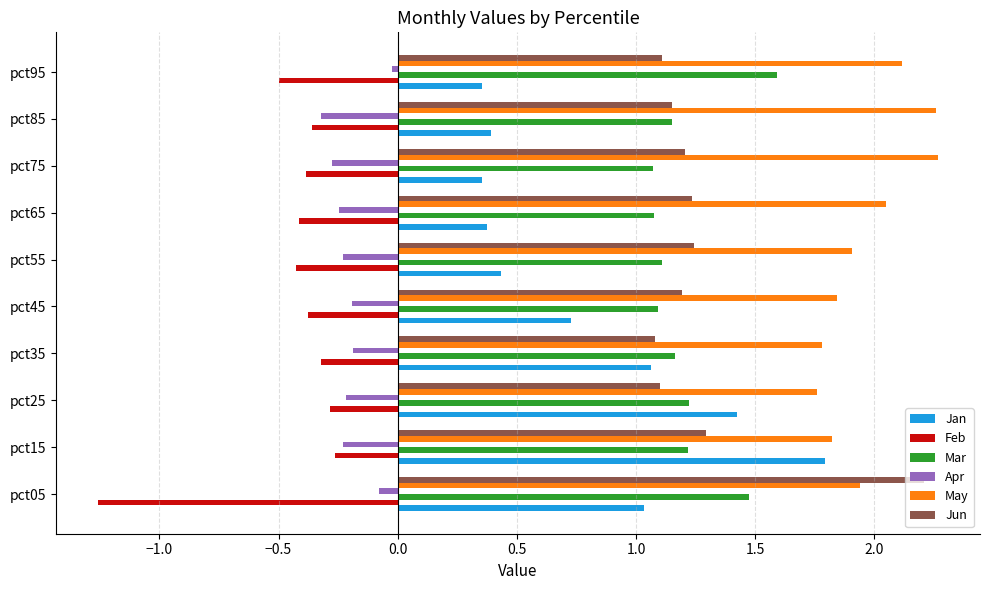

What is the difference between the maximum and minimum values in the Mar series?

0.5